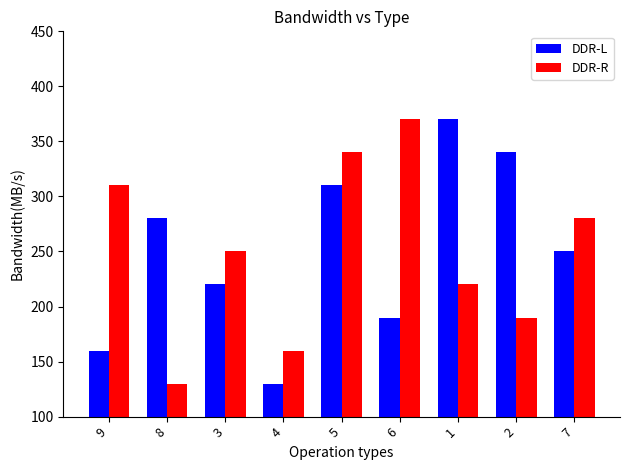

Reading right to left, list all the values displayed in this chart.

DDR-L: 250	340	370	190	310	130	220	280	160
DDR-R: 280	190	220	370	340	160	250	130	310